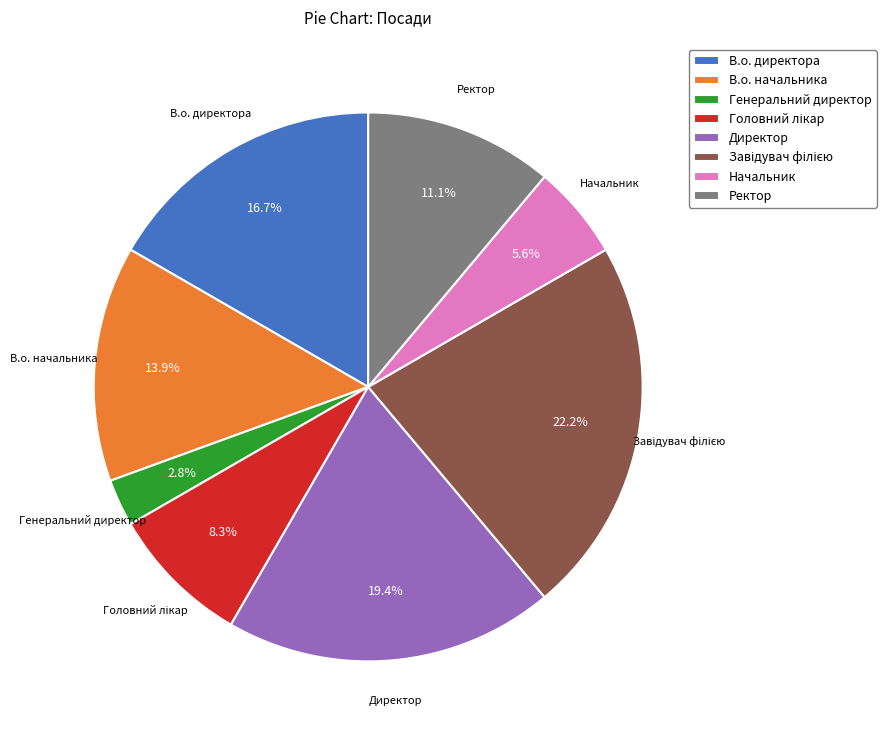

How many slices are in this pie chart?

8